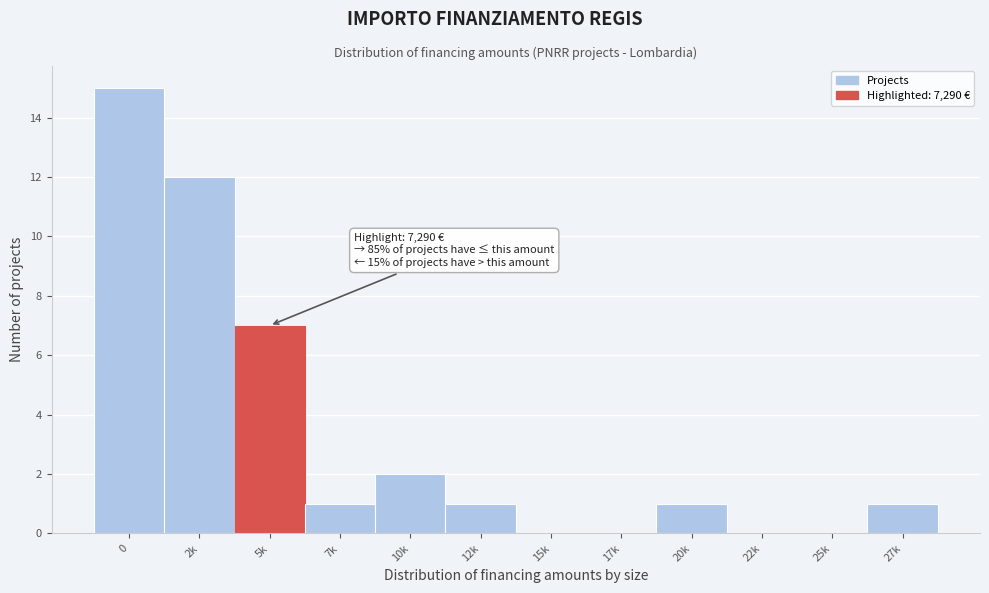

Reading left to right, extract all data points from this chart.

0=15	2k=12	5k=7	7k=1	10k=2	12k=1	15k=0	17k=0	20k=1	22k=0	25k=0	27k=1